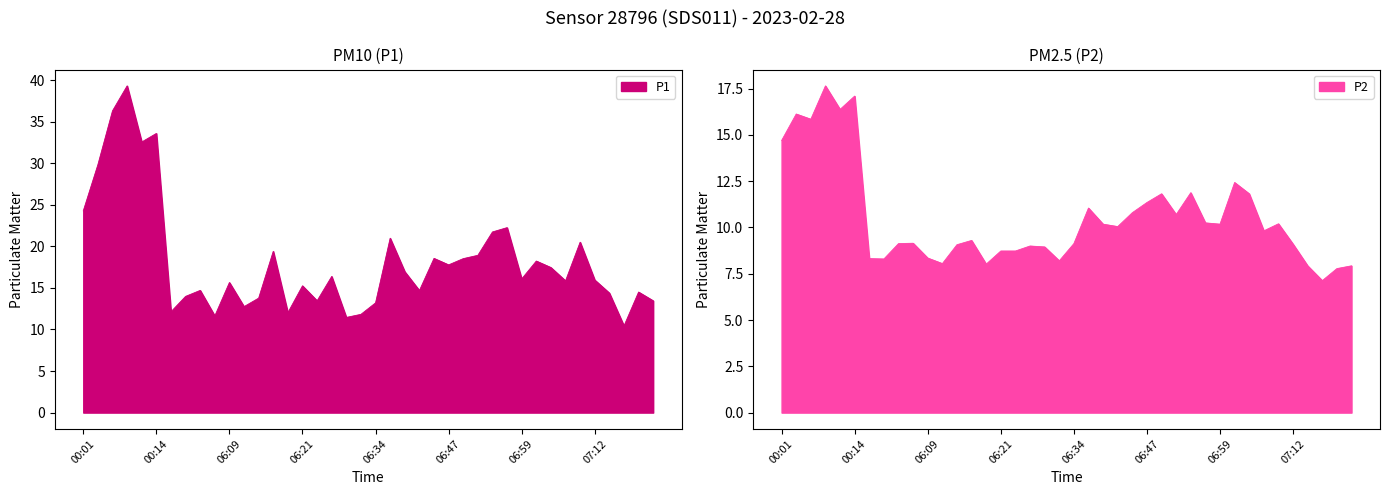

At which category does P2 reach its first local valley?

00:06